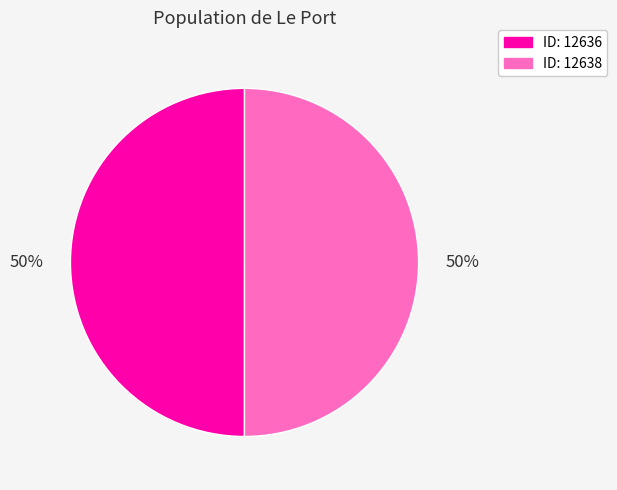

To the nearest percent, what is the average slice percentage?

50%